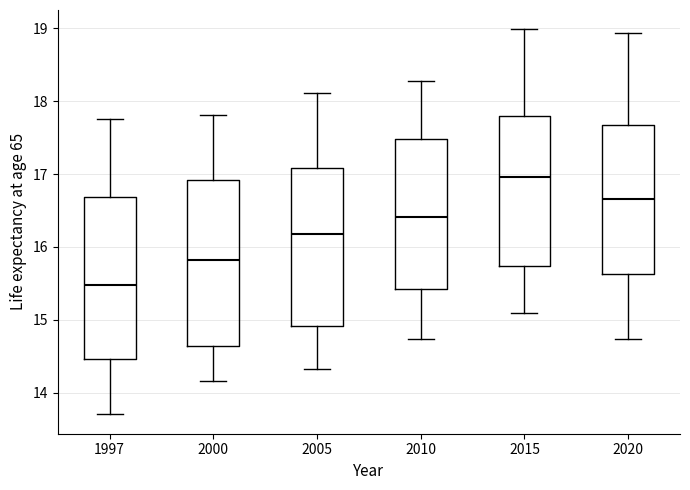

Which box has the lowest median line?

1997